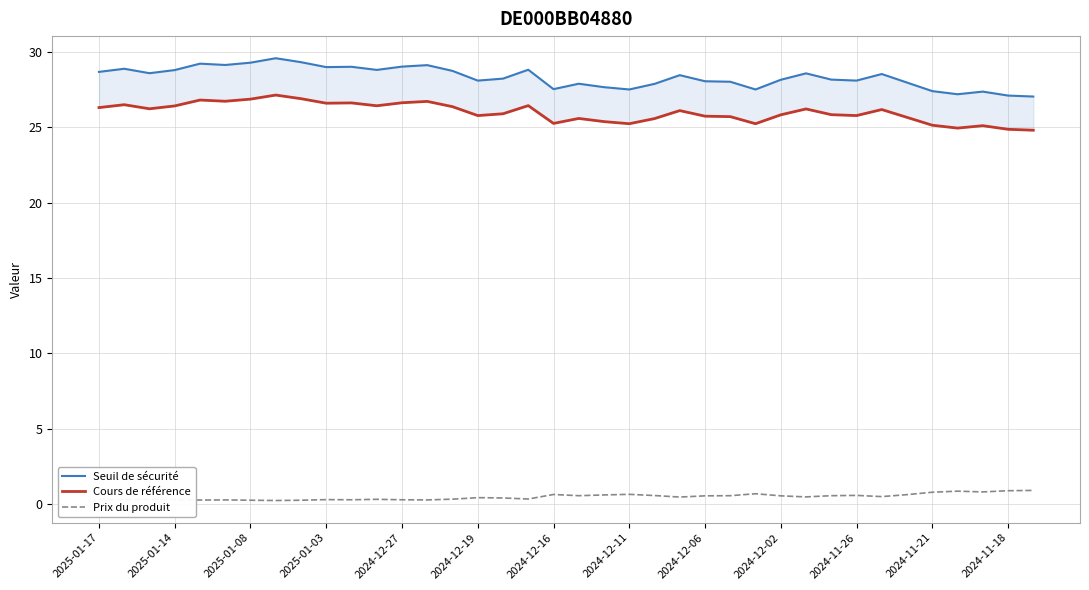

What is the value of the Seuil de sécurité point at the 14th from the left?

29.1